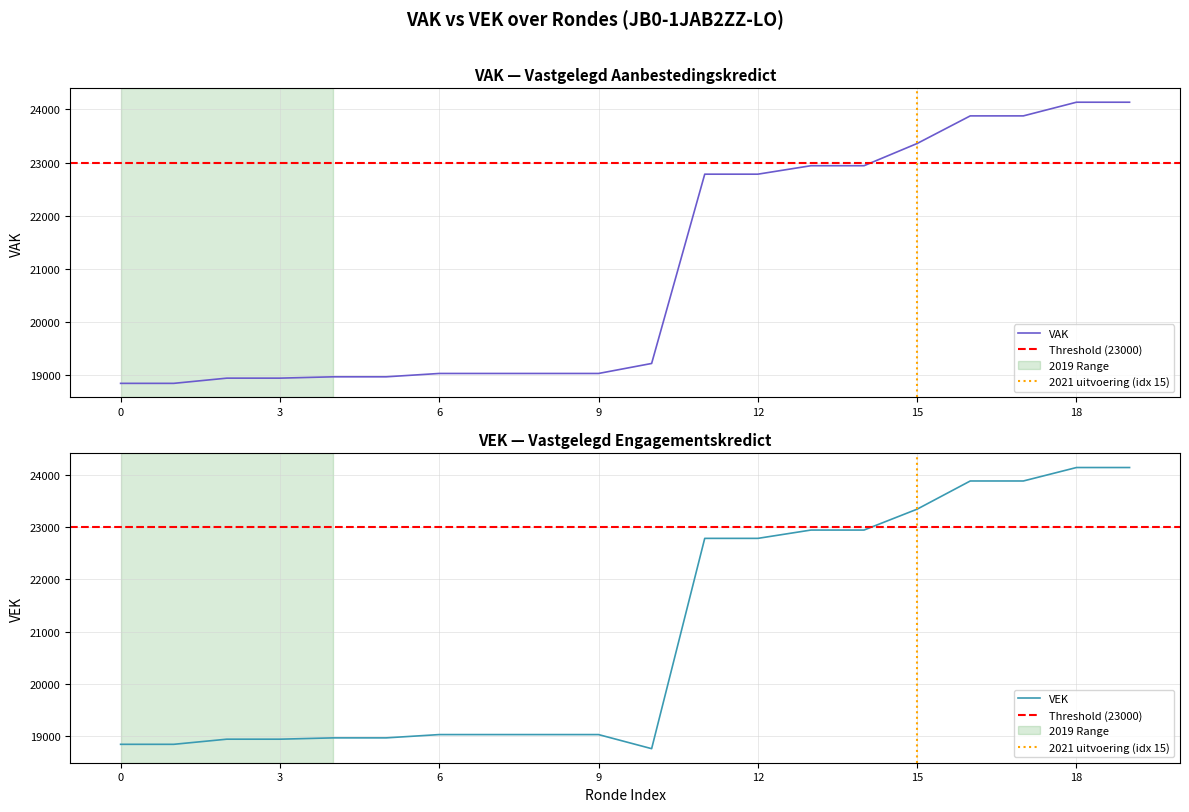

How many categories are shown in the chart?

20